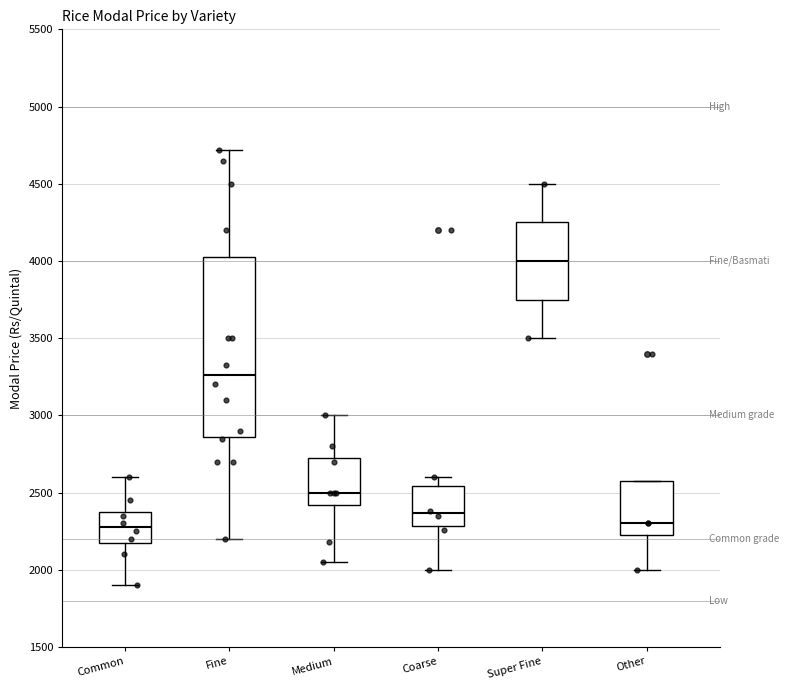

Comparing the boxes themselves (not the whiskers), which one is the tallest?

Fine